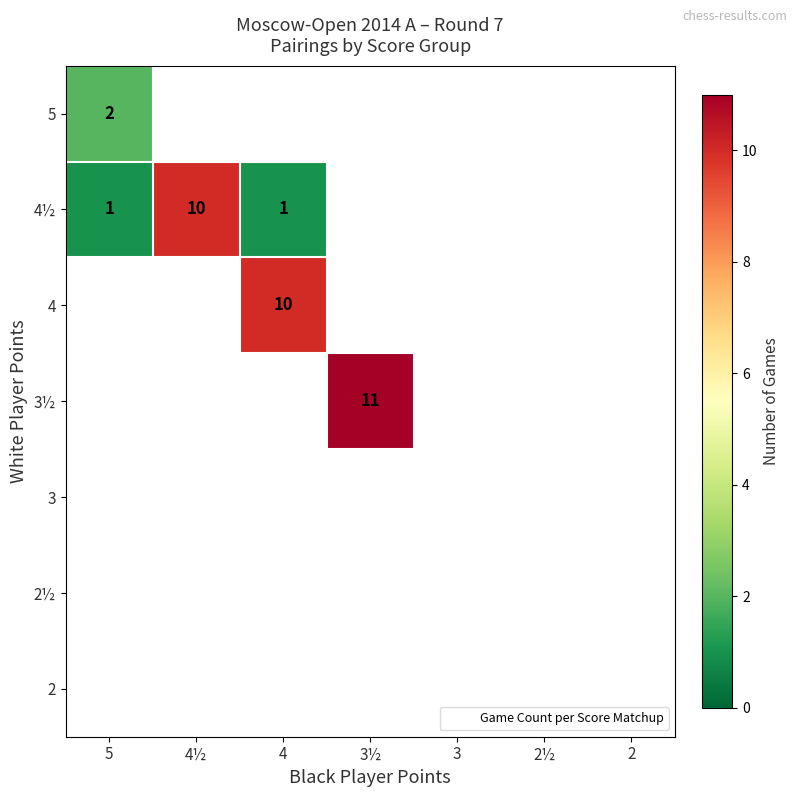

At which label is 4½ closest to 5?

5